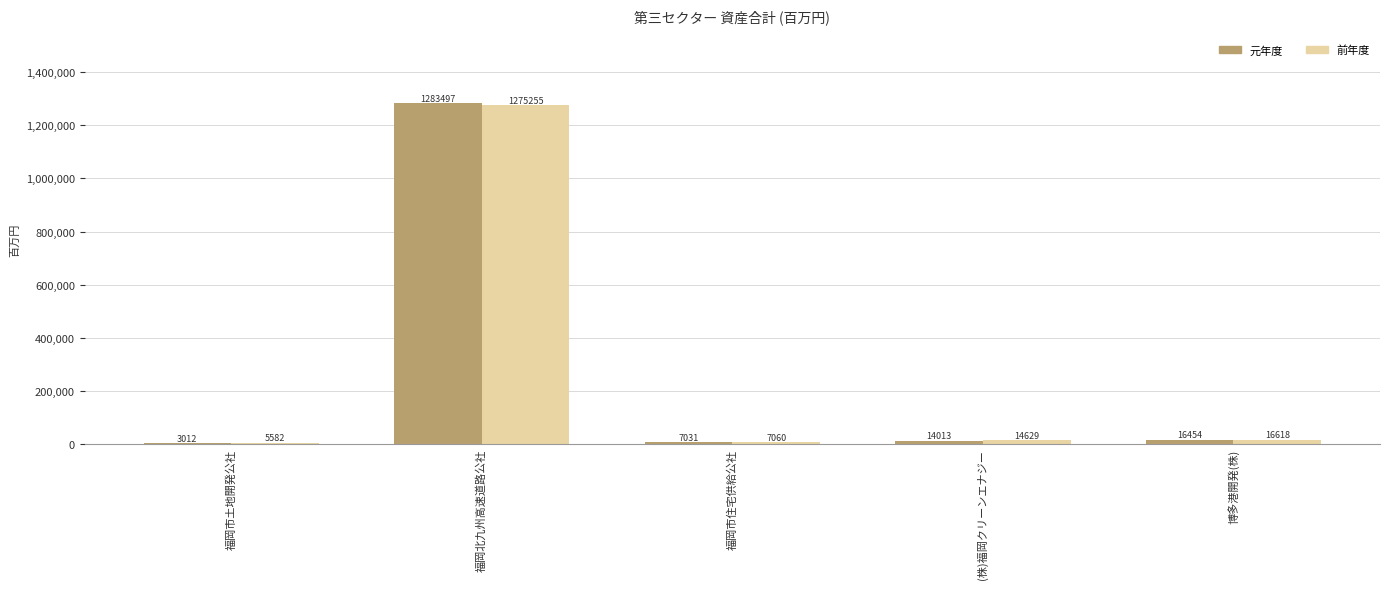

What value does the 前年度 series have at 博多港開発(株)?

16618.2